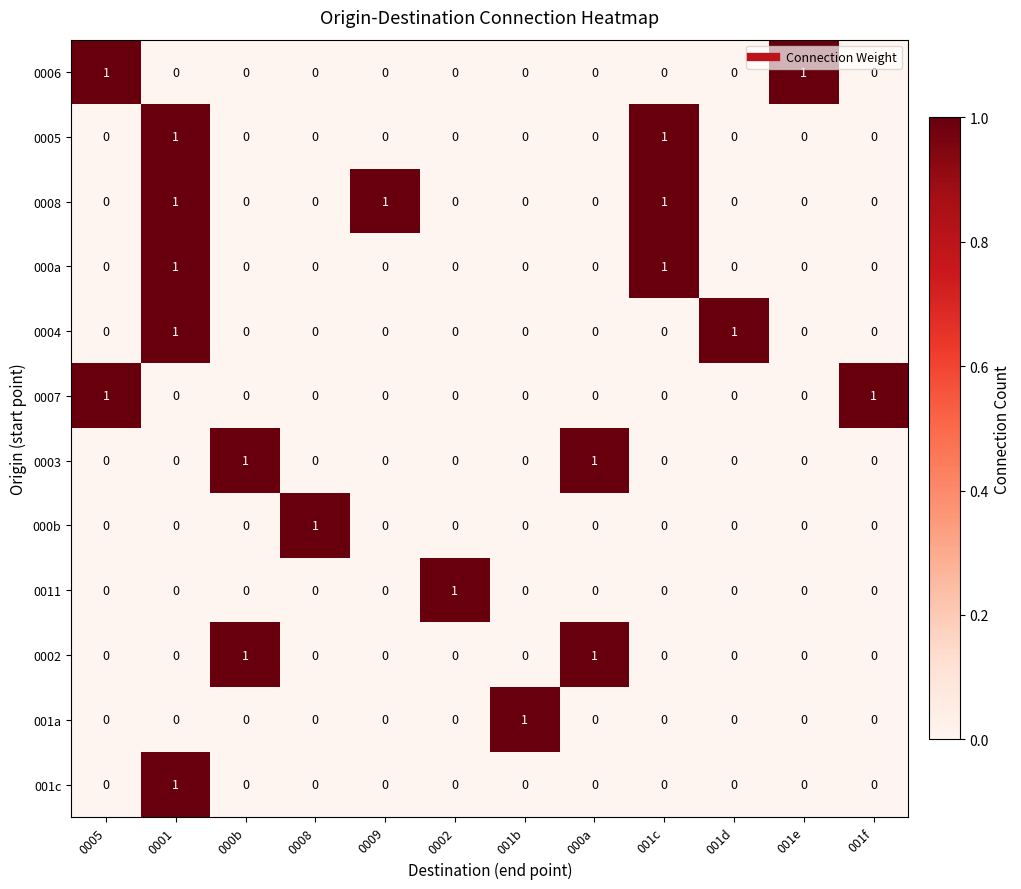

Which series has the largest total across all categories?

0008